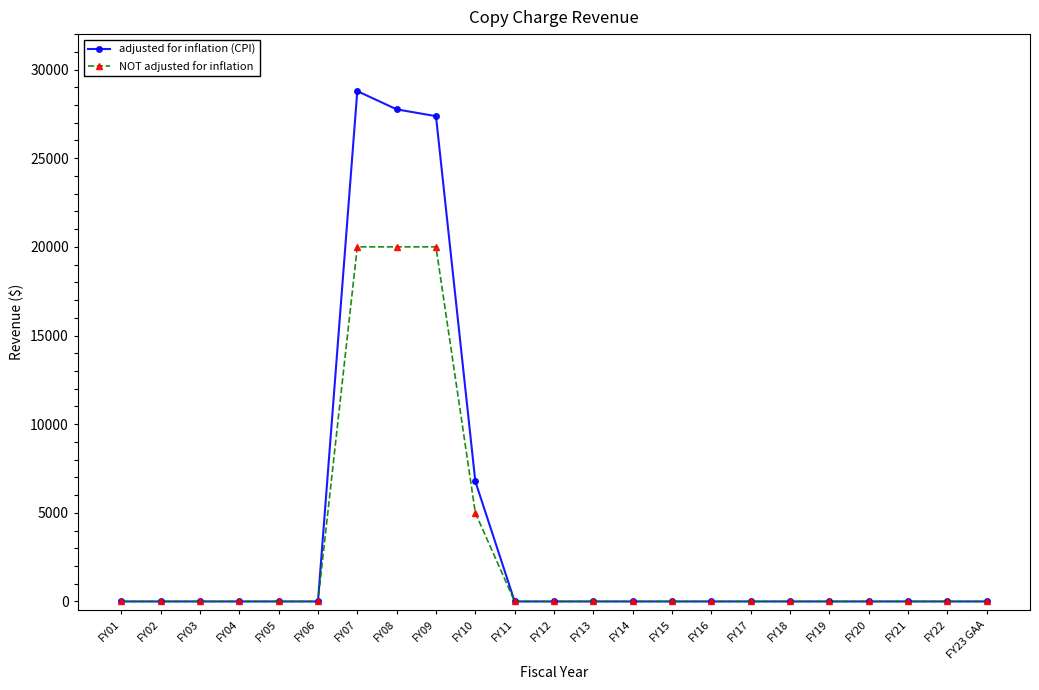

Which category has the highest value in the adjusted for inflation (CPI) series?

FY07